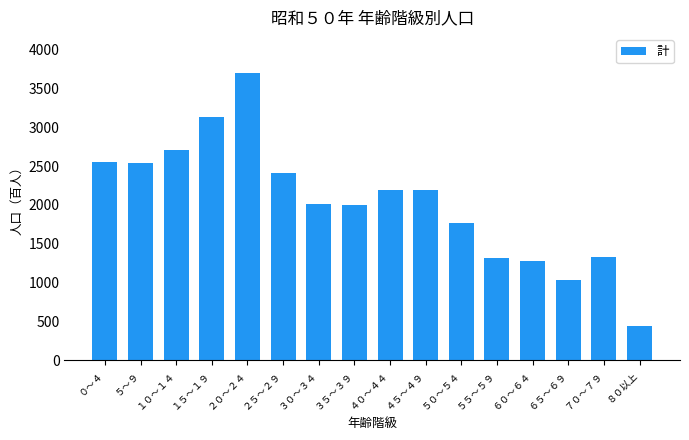

Are the bars horizontal?

No